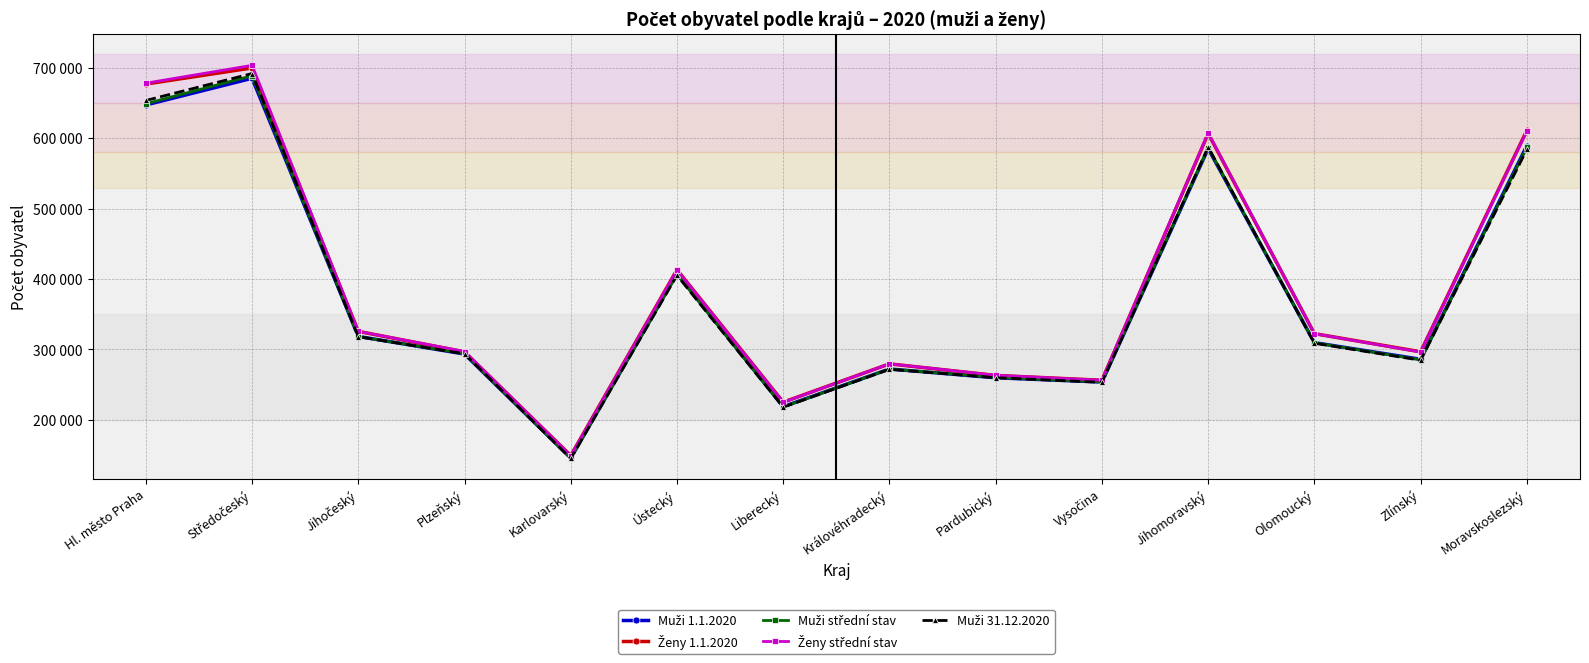

Reading left to right, what are all the values shown in this chart?

Muži 1.1.2020: 647286	685199	318468	293394	145594	407763	218661	272184	259694	253649	585254	309603	285949	589298
Ženy 1.1.2020: 676991	699942	325615	296505	149070	413202	225029	279463	262968	256164	606735	322412	296606	611241
Muži střední stav: 649037	688825	318115	293904	145350	406625	218302	272115	260083	253723	586513	309460	285230	586878
Ženy střední stav: 678235	703582	325644	296985	148837	412851	224859	279490	263267	256132	607471	322307	296144	610191
Muži 31.12.2020: 653654	691986	318048	293818	145013	405277	217847	271680	259789	253153	587462	308718	284585	584073